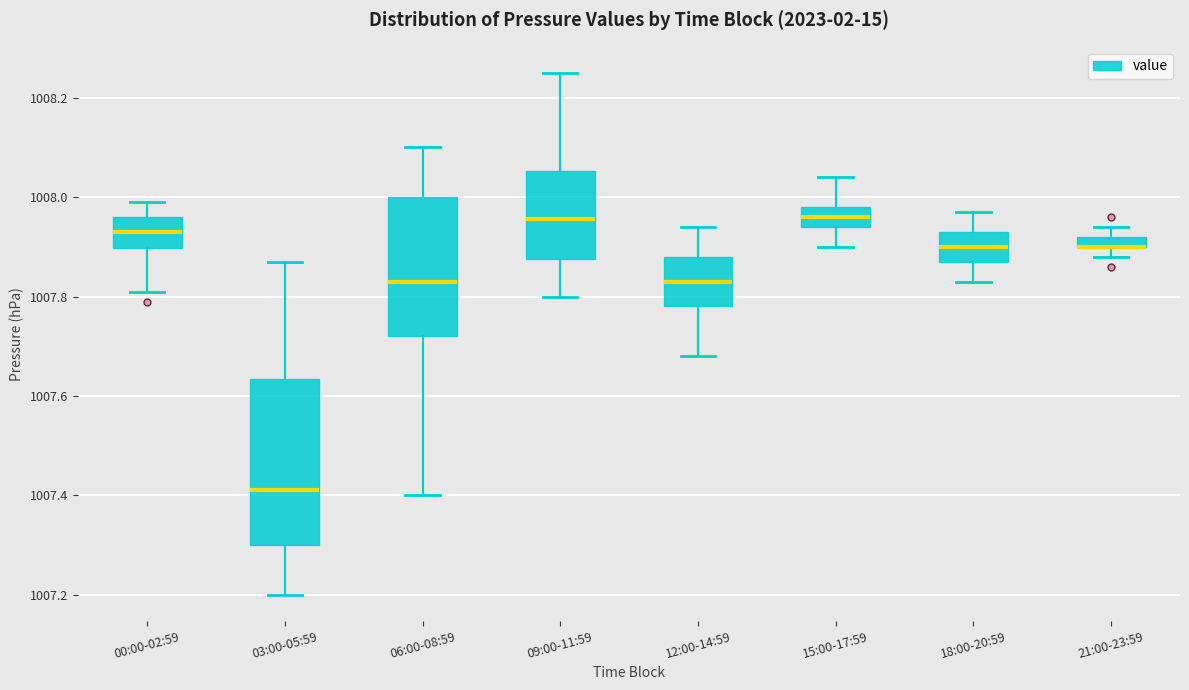

Where is the upper edge of the box for 12:00-14:59 on the y-axis? The values are not printed on the chart, so give them approximately, as read against the axis.

1007.88